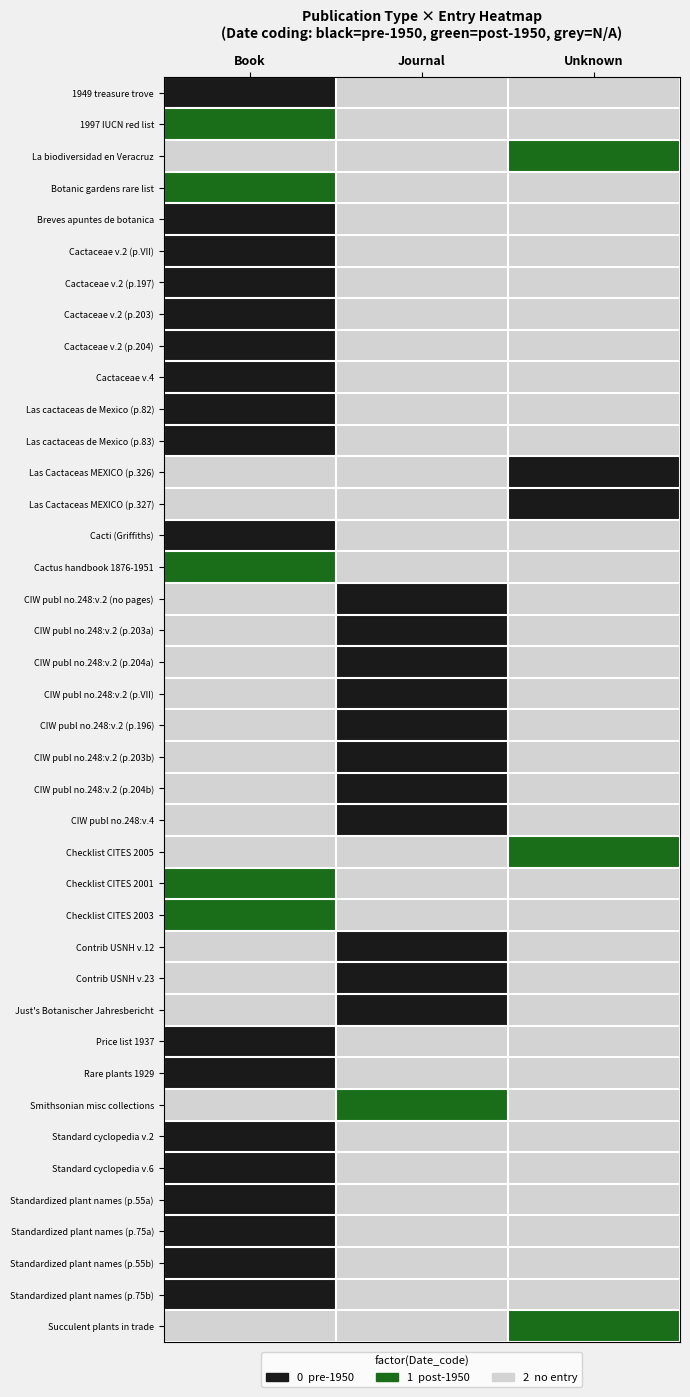

At Unknown, list the series in order from largest to smallest.

1949 treasure trove, 1997 IUCN red list, Botanic gardens rare list, Breves apuntes de botanica, Cactaceae v.2 (p.VII), Cactaceae v.2 (p.197), Cactaceae v.2 (p.203), Cactaceae v.2 (p.204), Cactaceae v.4, Las cactaceas de Mexico (p.82), Las cactaceas de Mexico (p.83), Cacti (Griffiths), Cactus handbook 1876-1951, CIW publ no.248:v.2 (no pages), CIW publ no.248:v.2 (p.203a), CIW publ no.248:v.2 (p.204a), CIW publ no.248:v.2 (p.VII), CIW publ no.248:v.2 (p.196), CIW publ no.248:v.2 (p.203b), CIW publ no.248:v.2 (p.204b), CIW publ no.248:v.4, Checklist CITES 2001, Checklist CITES 2003, Contrib USNH v.12, Contrib USNH v.23, Just's Botanischer Jahresbericht, Price list 1937, Rare plants 1929, Smithsonian misc collections, Standard cyclopedia v.2, Standard cyclopedia v.6, Standardized plant names (p.55a), Standardized plant names (p.75a), Standardized plant names (p.55b), Standardized plant names (p.75b), La biodiversidad en Veracruz, Checklist CITES 2005, Succulent plants in trade, Las Cactaceas MEXICO (p.326), Las Cactaceas MEXICO (p.327)